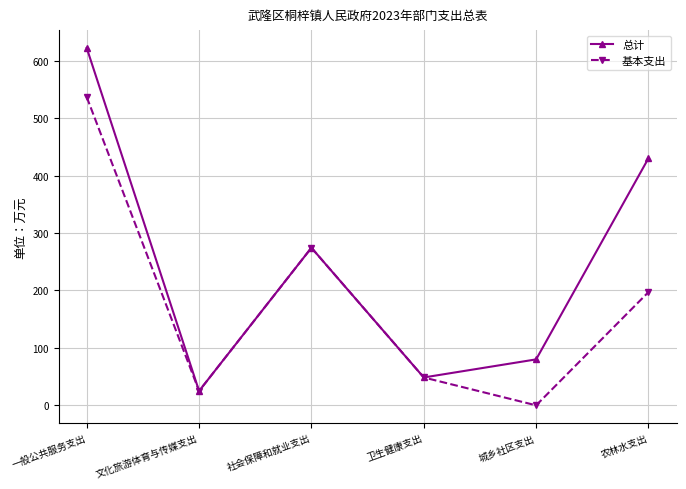

The value of 基本支出 at 卫生健康支出 is 83.3. True or false?

False